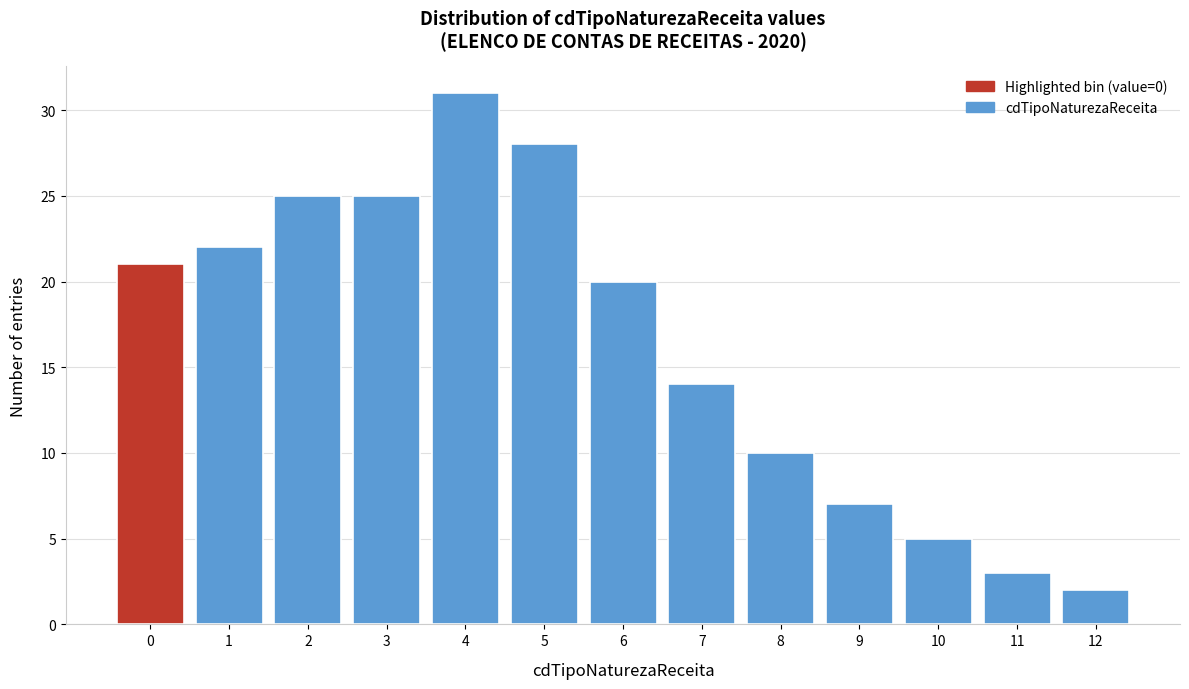

Reading left to right, extract all data points from this chart.

0=21	1=22	2=25	3=25	4=31	5=28	6=20	7=14	8=10	9=7	10=5	11=3	12=2